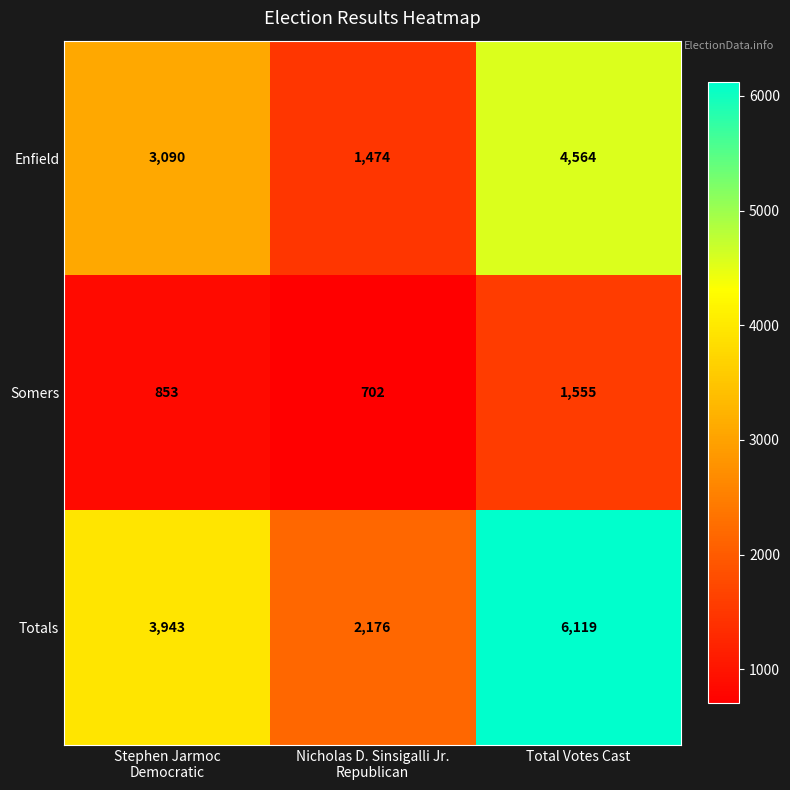

What is the sum of all Totals values?

12238